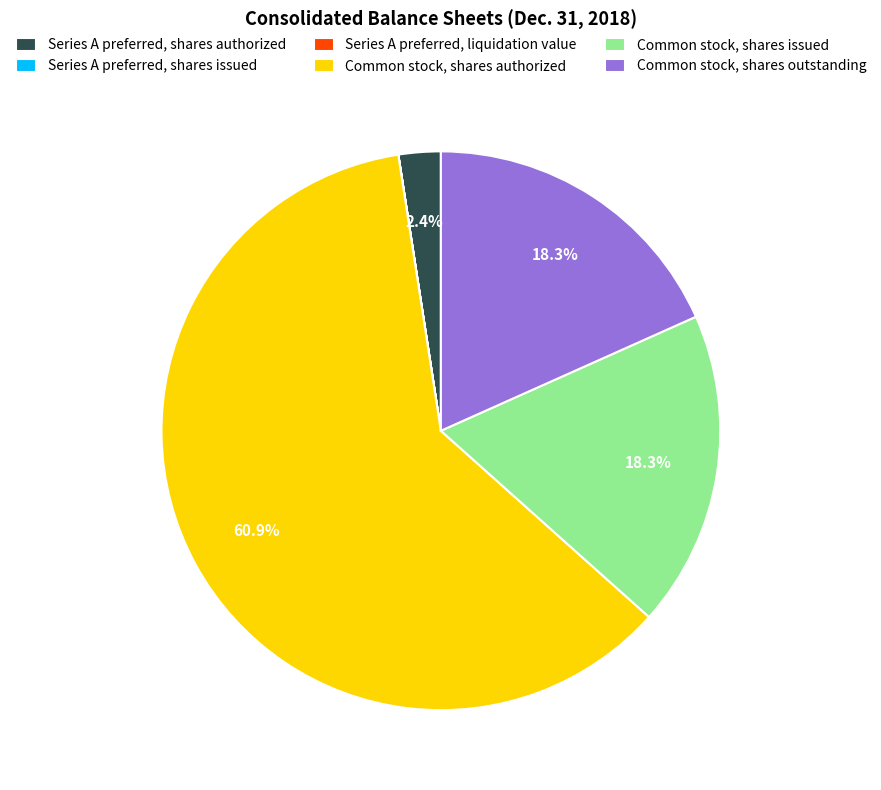

Combined, what portion of the pie is Common stock, shares authorized and Common stock, shares outstanding?

79.3%